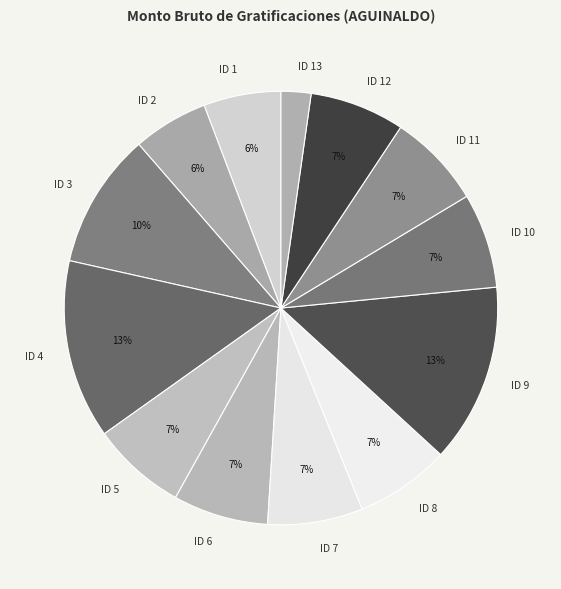

Is ID 5 the majority of the pie?

No